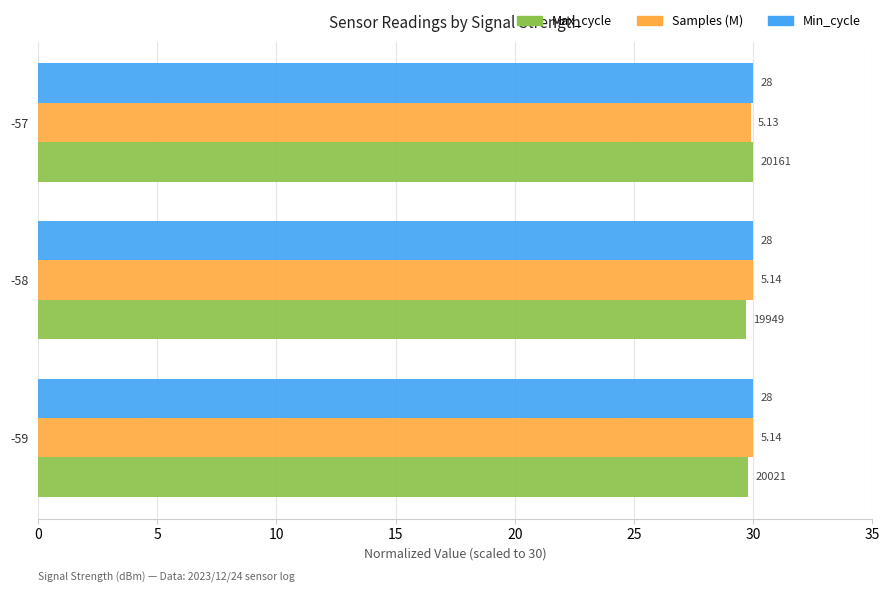

What are all the series names shown in the legend?

Max_cycle, Samples (M), Min_cycle